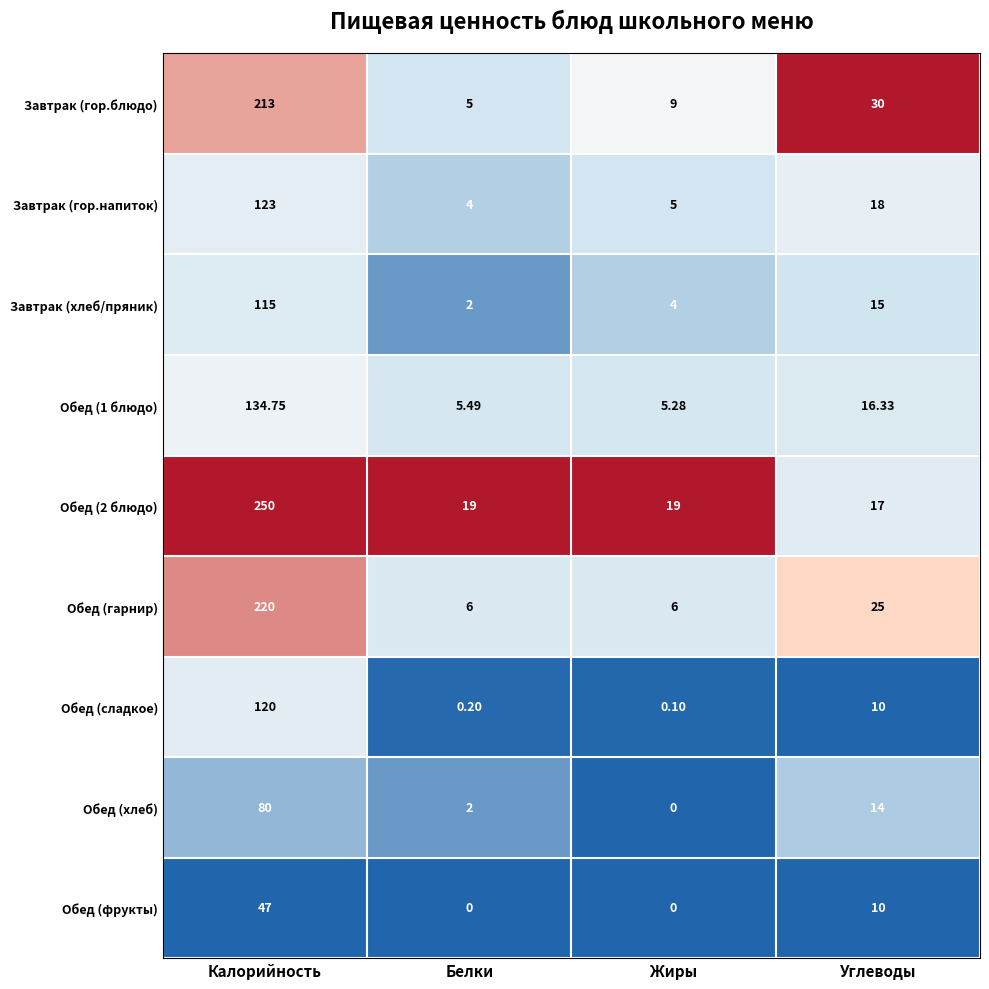

Between Жиры and Углеводы, which series saw the biggest shift?

Завтрак (гор.блюдо)